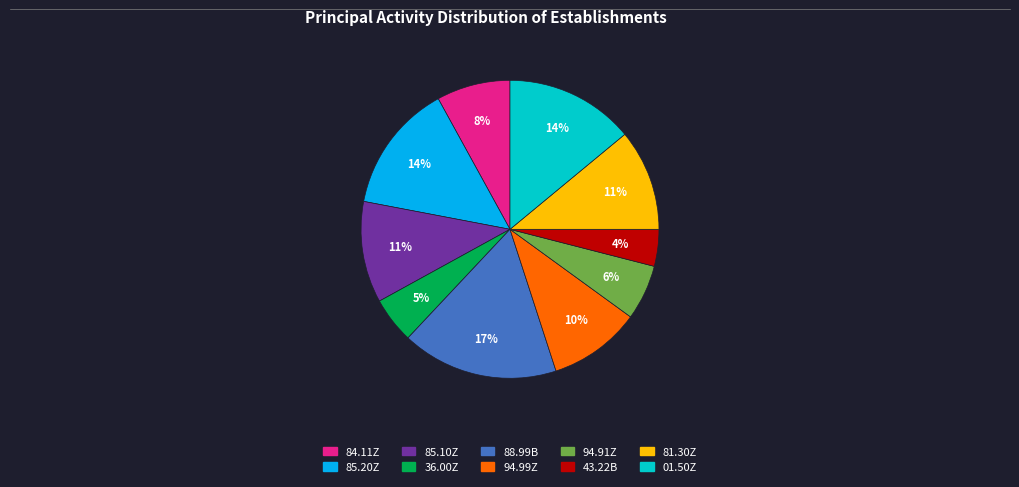

To the nearest percent, what portion does 85.10Z represent?

11%